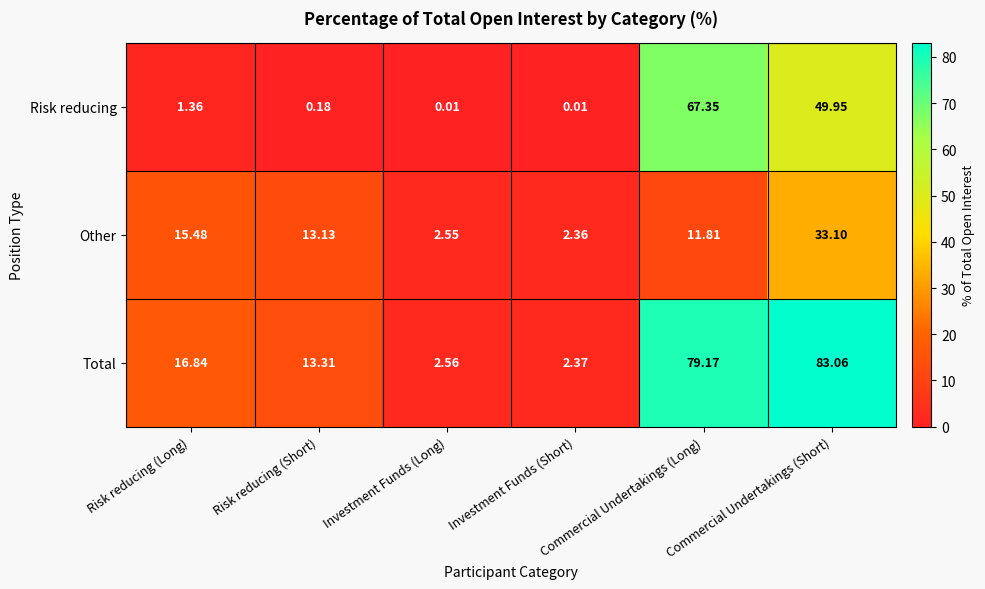

How many series are shown in this chart?

3